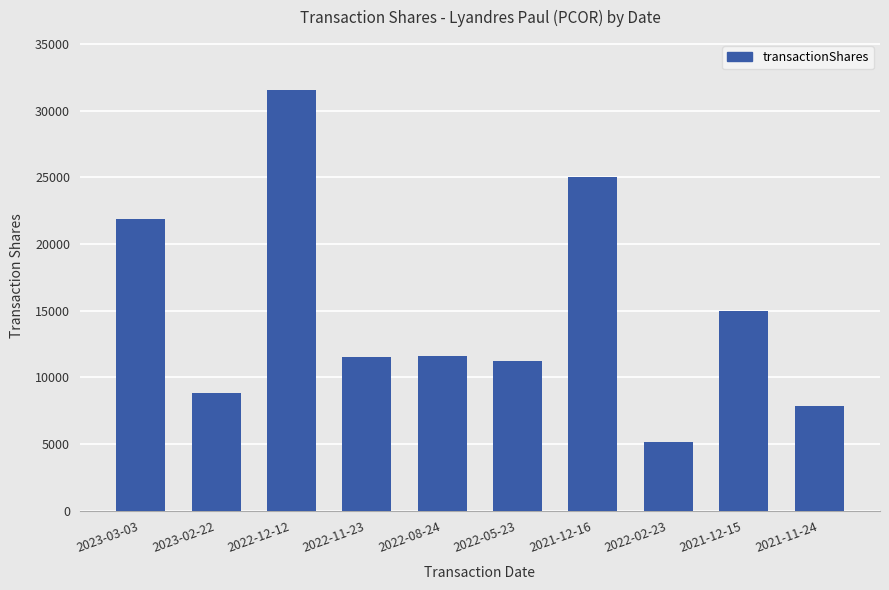

How many distinct data groups are displayed?

1